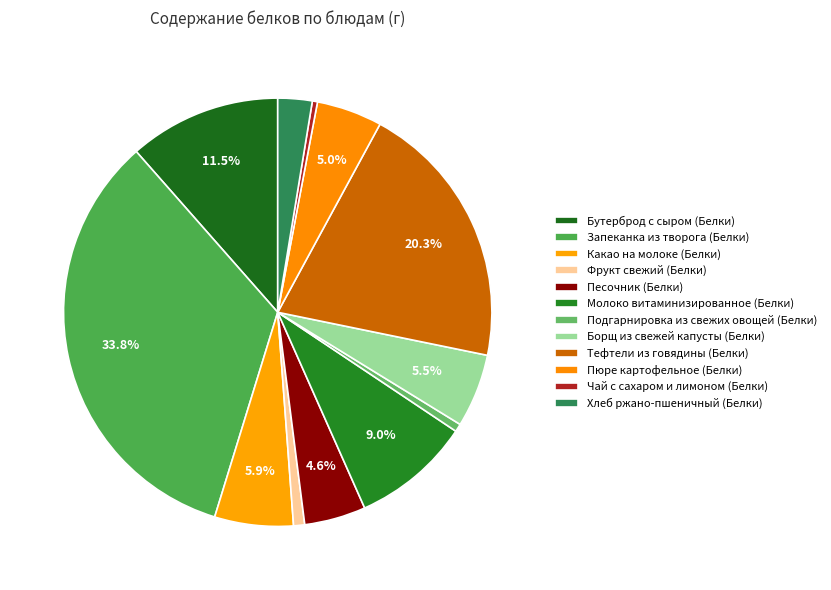

Is it true that Пюре картофельное (Белки) is 10% of the pie?

False